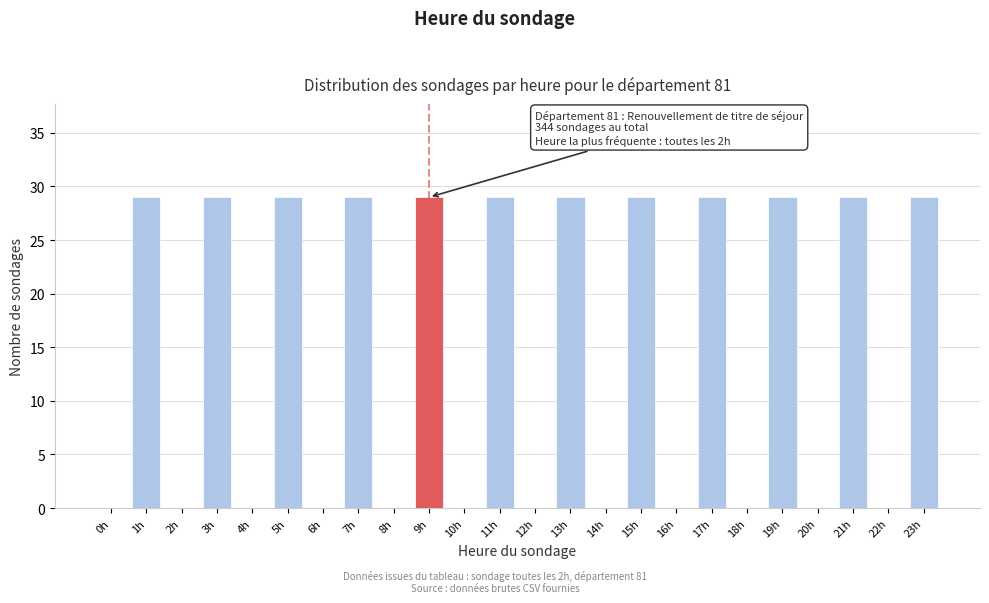

Reading right to left, transcribe all the data shown in this chart.

23h=29	22h=0	21h=29	20h=0	19h=29	18h=0	17h=29	16h=0	15h=29	14h=0	13h=29	12h=0	11h=29	10h=0	9h=29	8h=0	7h=29	6h=0	5h=29	4h=0	3h=29	2h=0	1h=29	0h=0